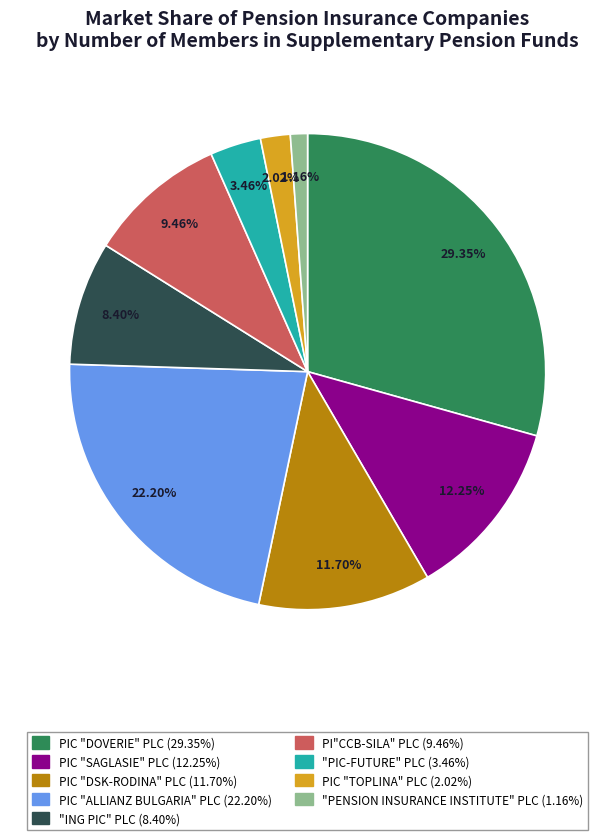

Is there a majority slice in this chart?

No